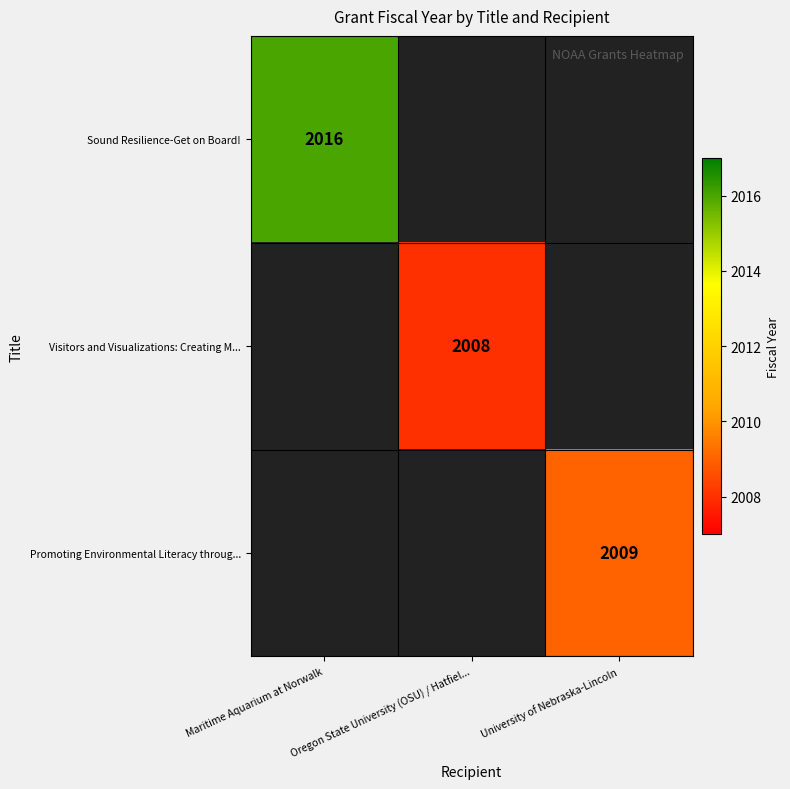

Is it true that Promoting Environmental Literacy throug... equals 3555 at University of Nebraska-Lincoln?

False